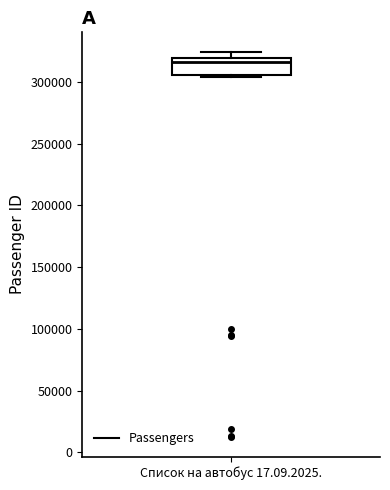

Transcribe this box plot: give where the median line is, the range the box spans, and where the two whiskers end, as read against the y-axis. The values are not printed on the chart, so give them approximately, as read against the axis.

median 315000, box 305000 to 320000, whiskers 305000 (just below the box's lower edge) to 325000